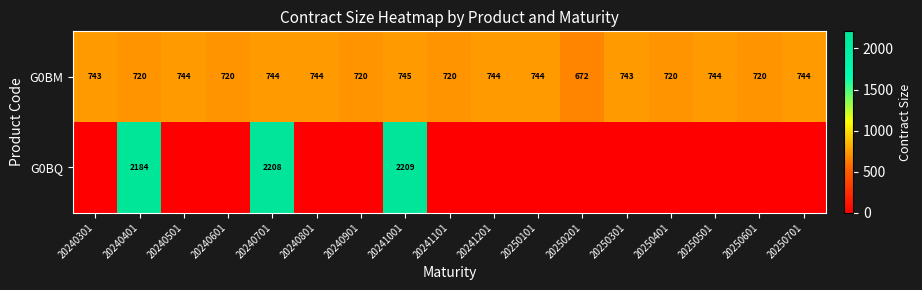

What is the sum of the G0BM values at 20250201 and 20250401?

1392